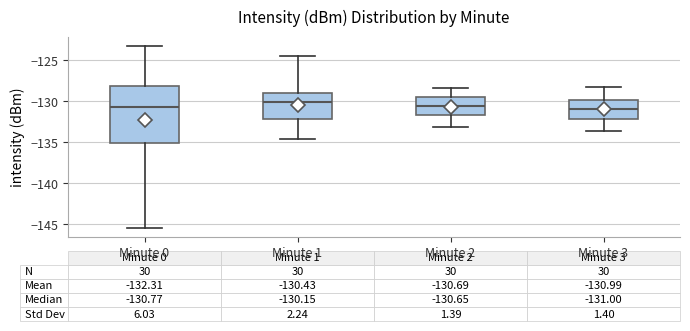

Which box is the tallest, from its lower edge to its upper edge?

Minute 0